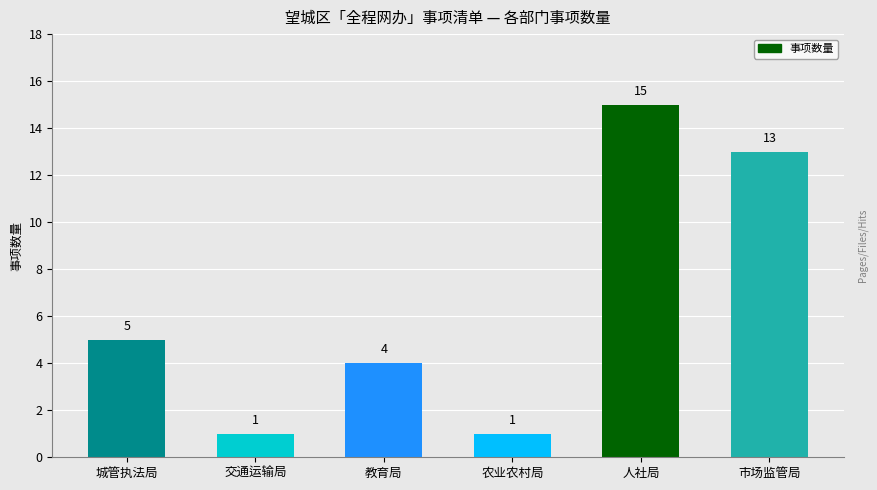

What is the difference between the second highest and minimum values?

12